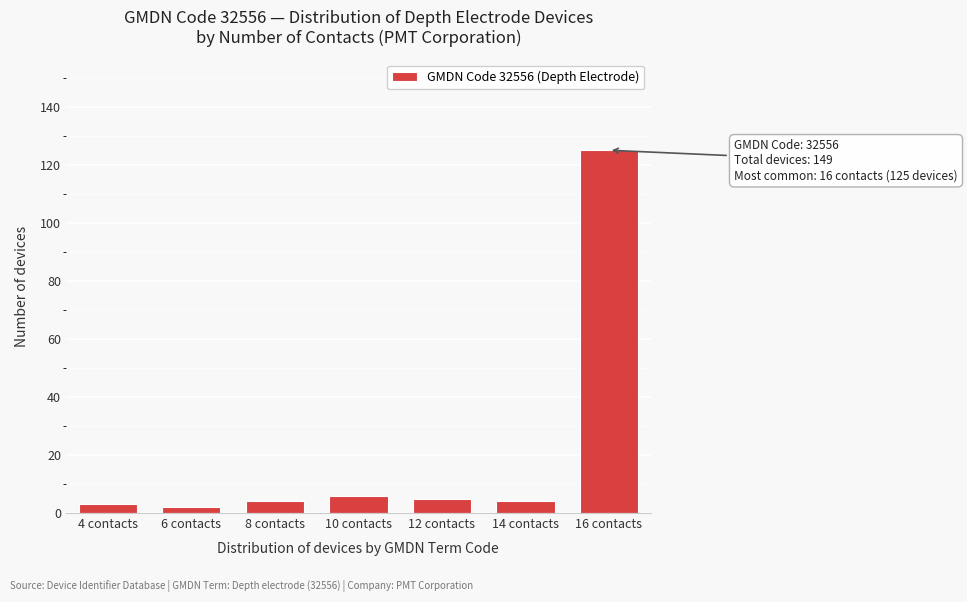

Reading right to left, transcribe all the data shown in this chart.

125	4	5	6	4	2	3